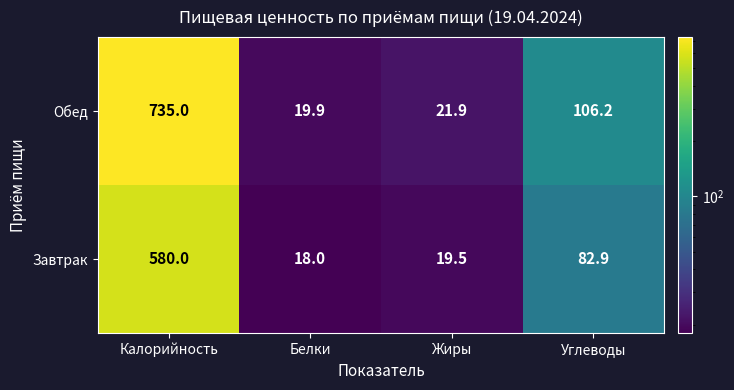

What is the minimum value shown in the chart?

18.0